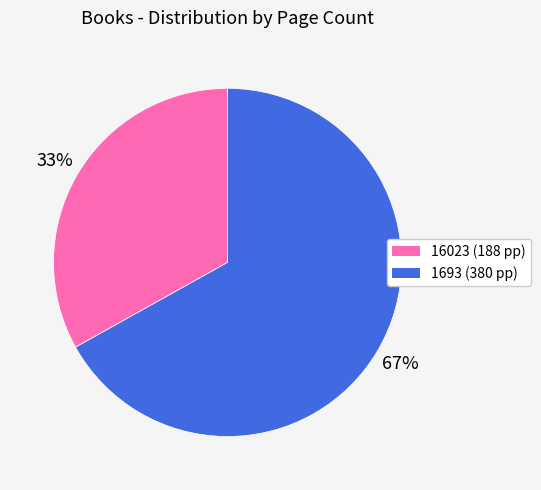

To the nearest percent, what is the difference between the largest and smallest slice percentages?

34%